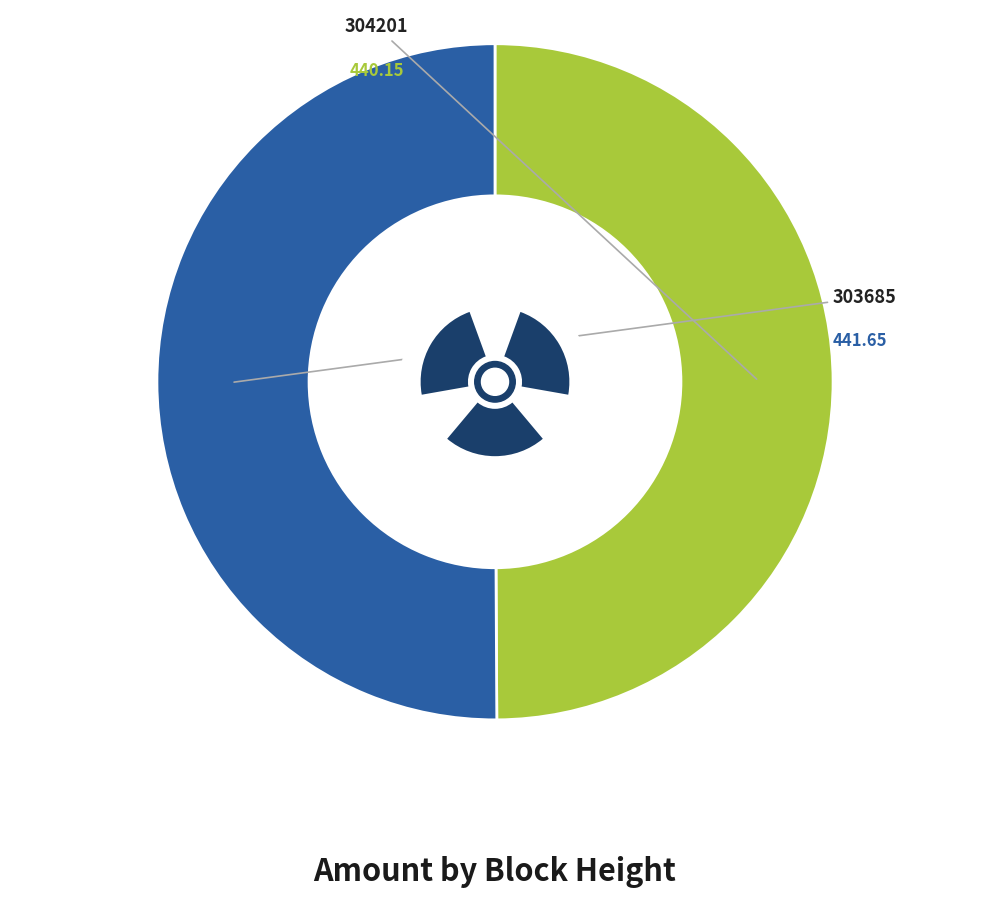

How many slices are in this pie chart?

2